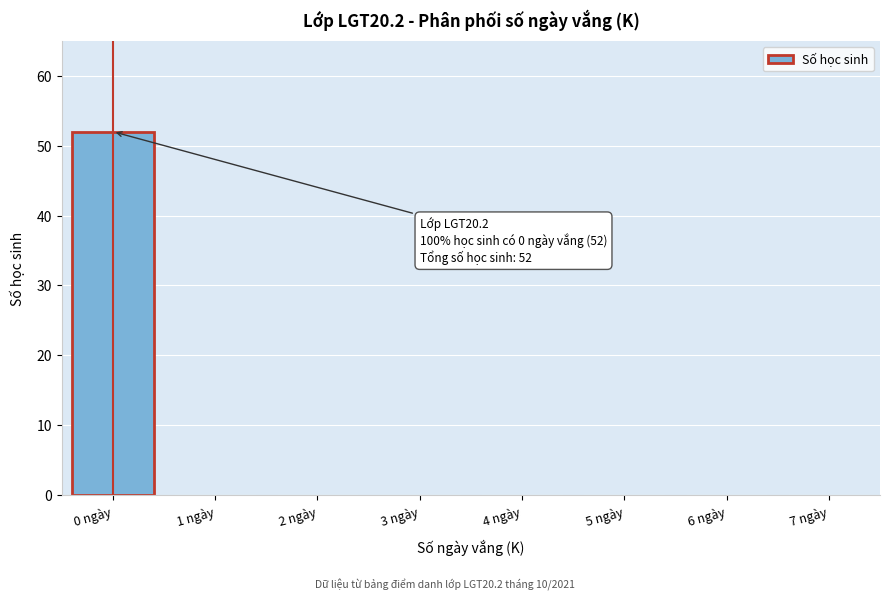

Reading right to left, extract all data points from this chart.

7 ngày=0	6 ngày=0	5 ngày=0	4 ngày=0	3 ngày=0	2 ngày=0	1 ngày=0	0 ngày=52